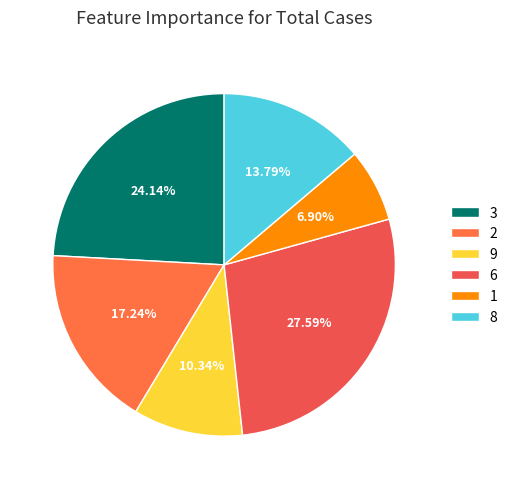

Count the number of slices in the pie.

6